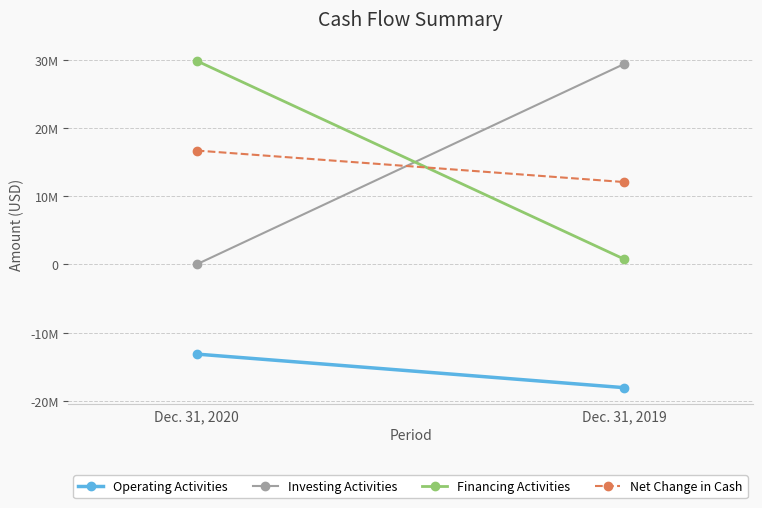

What is the sum of the Net Change in Cash values at Dec. 31, 2020 and Dec. 31, 2019?

28735870